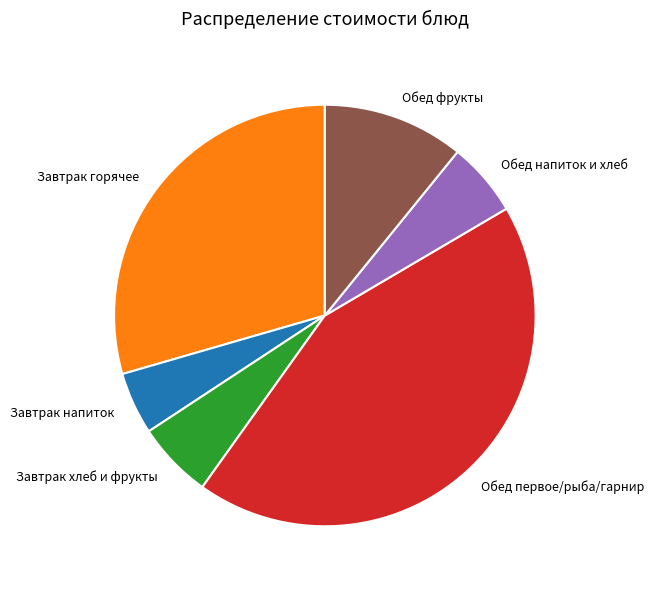

Combined, do Завтрак хлеб и фрукты and Обед первое/рыба/гарнир account for over 50%?

No